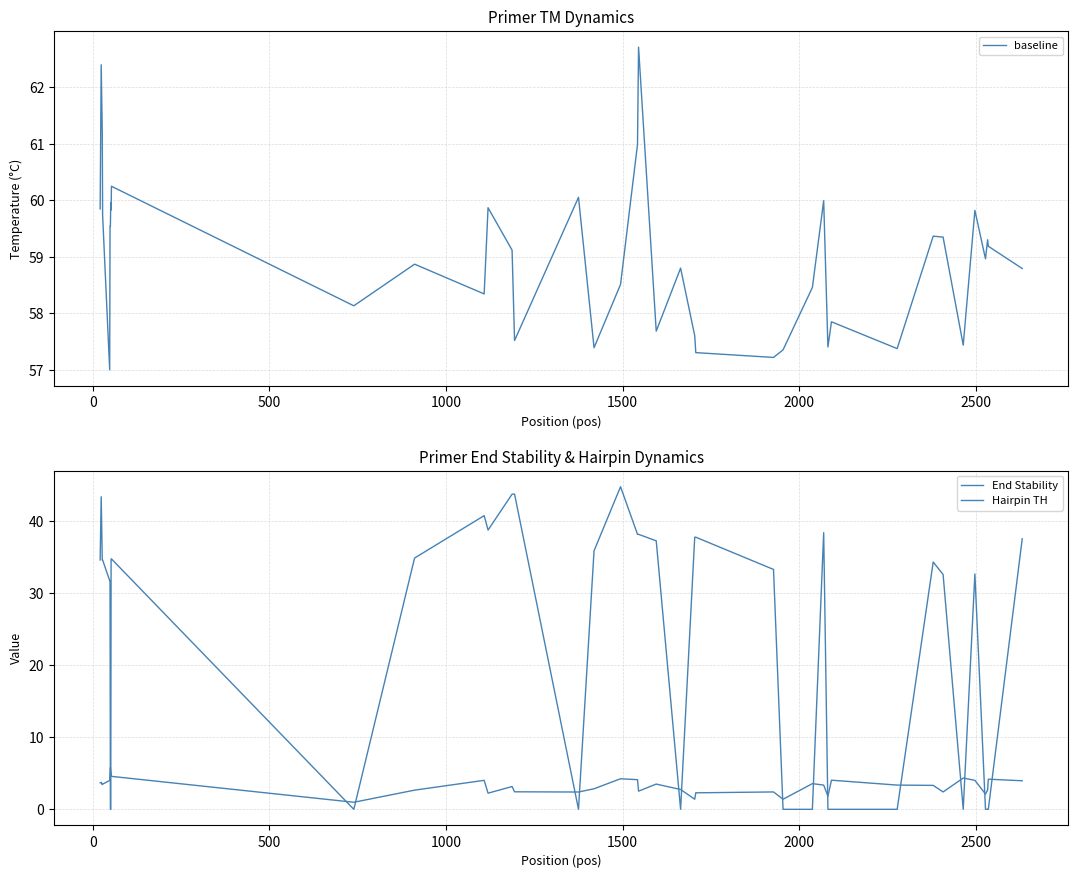

What is the difference between the maximum and minimum values in the baseline series?

5.7